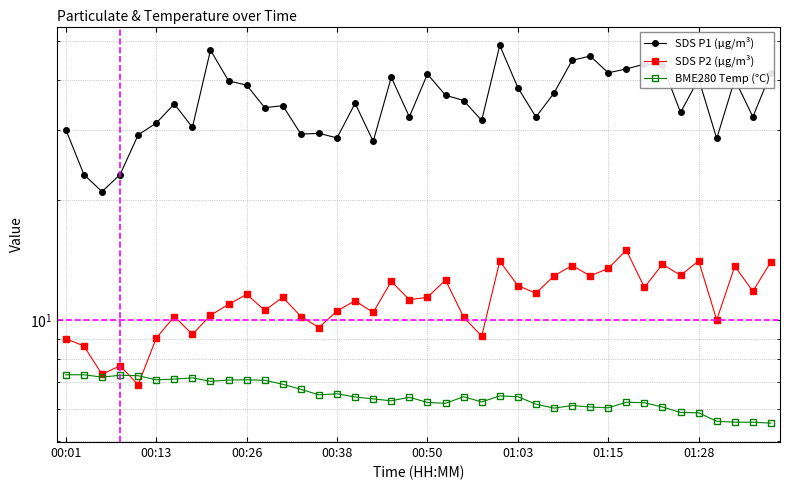

Is the value of BME280 Temp (°C) at 27 greater than the value of SDS P2 (µg/m³) at 00:26?

No